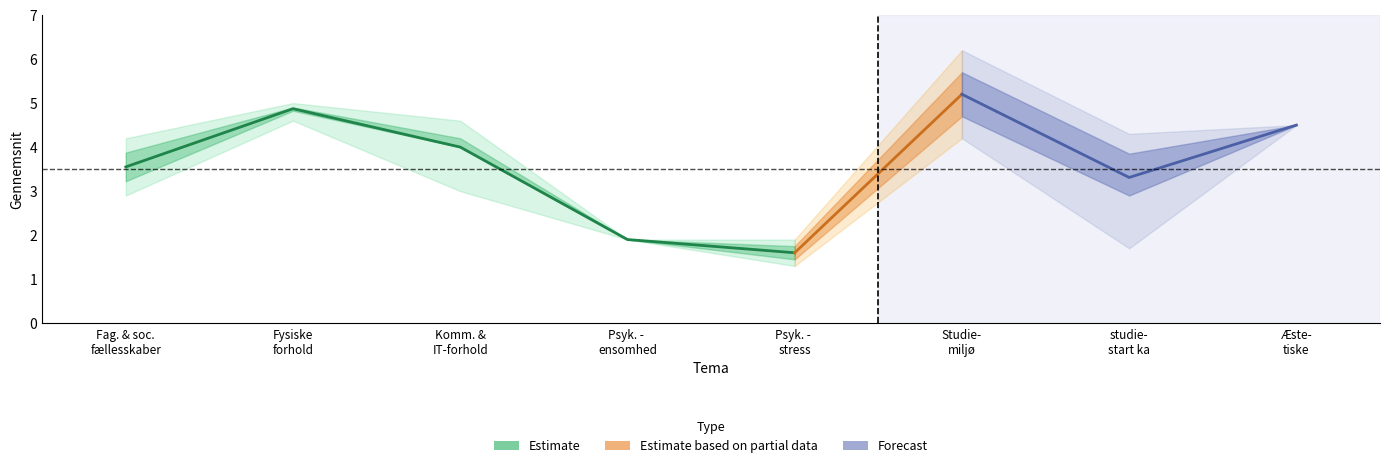

Is the value of Forecast at 3 greater than the value of Estimate at 5?

No